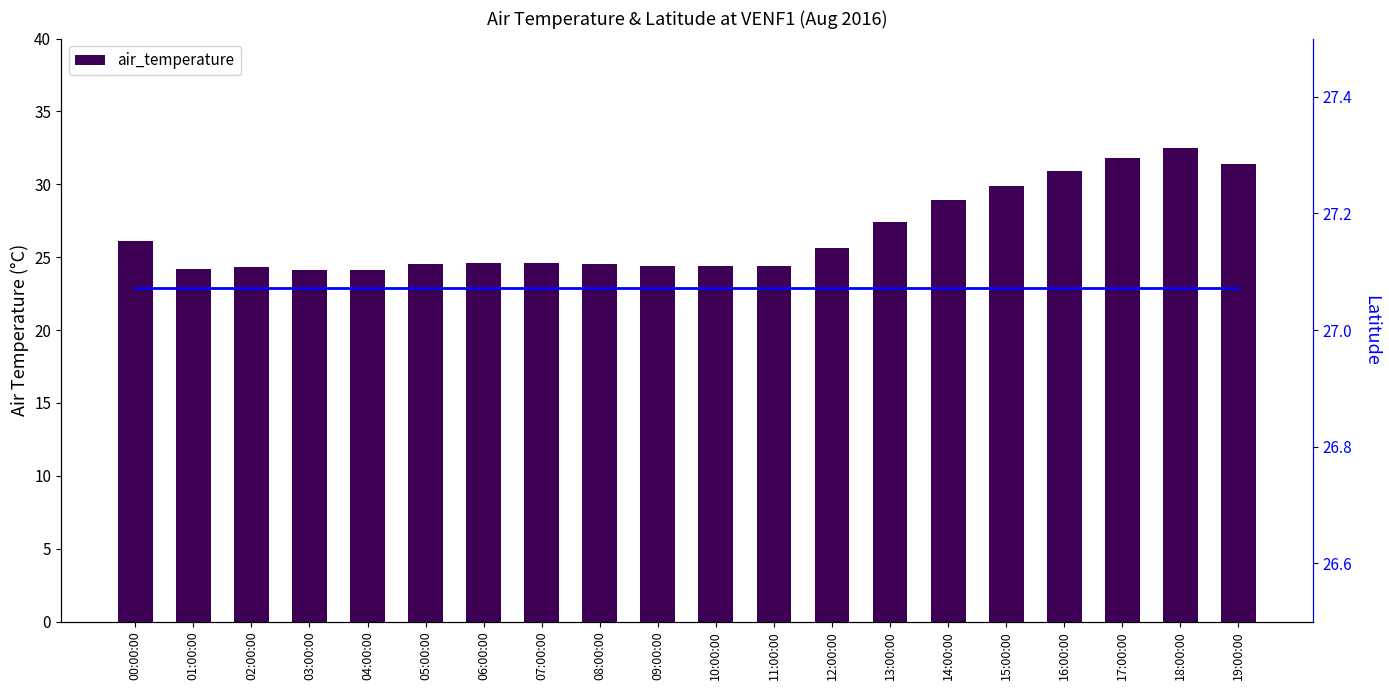

What is the label of the 18th bar from the right?

02:00:00